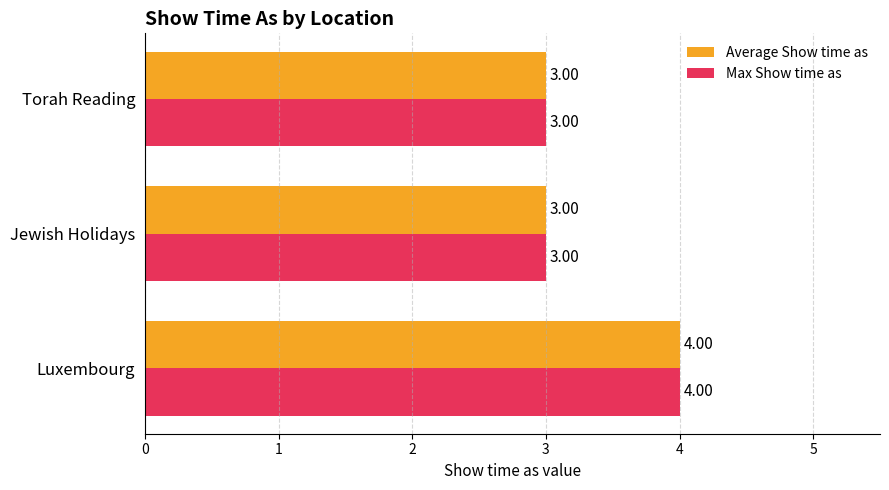

How many values in the Average Show time as series exceed 3?

1